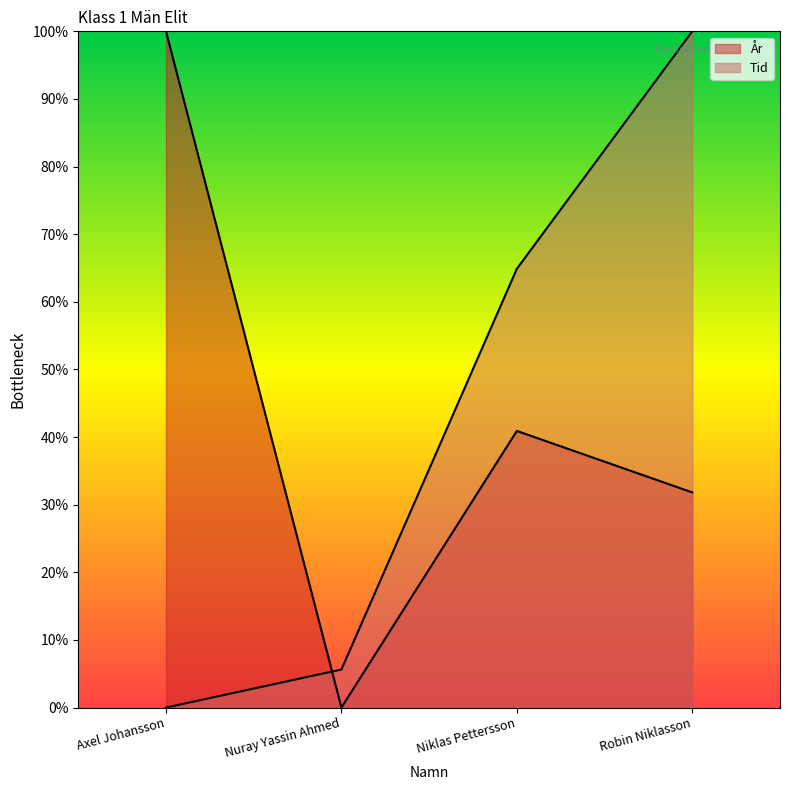

After their last crossing, which series has the higher values: År or Tid?

Tid